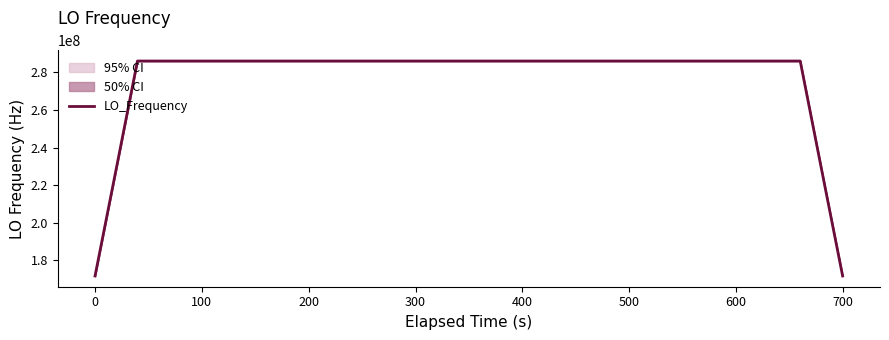

What is the average value?

277465589.2